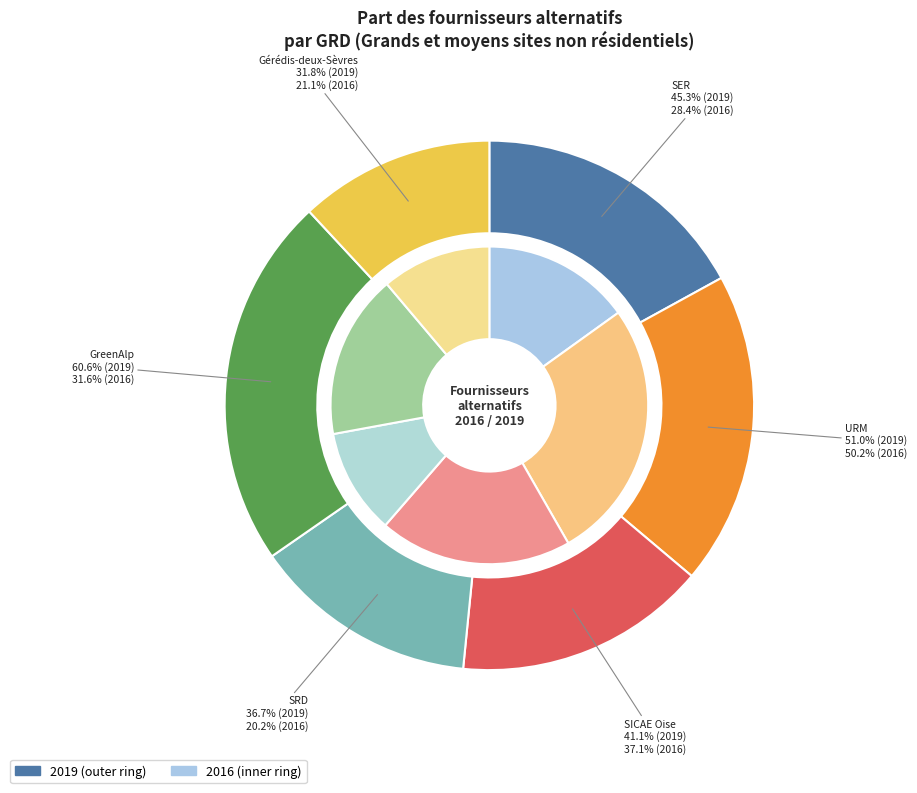

Which has a higher value, 5 or 4?

4